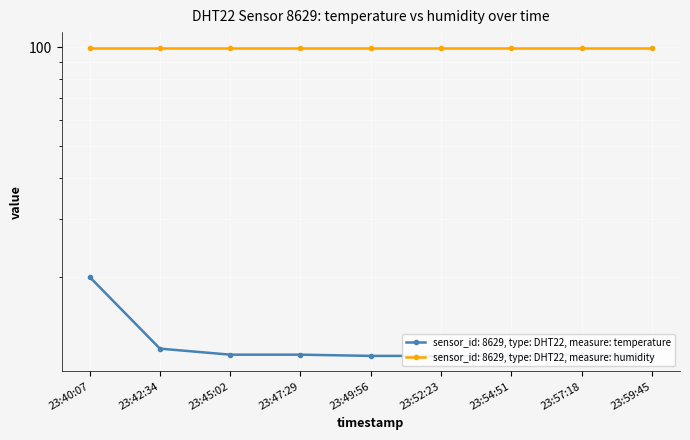

Approximately how many times larger is the value at 23:45:02 compared to 23:59:45?

1.0